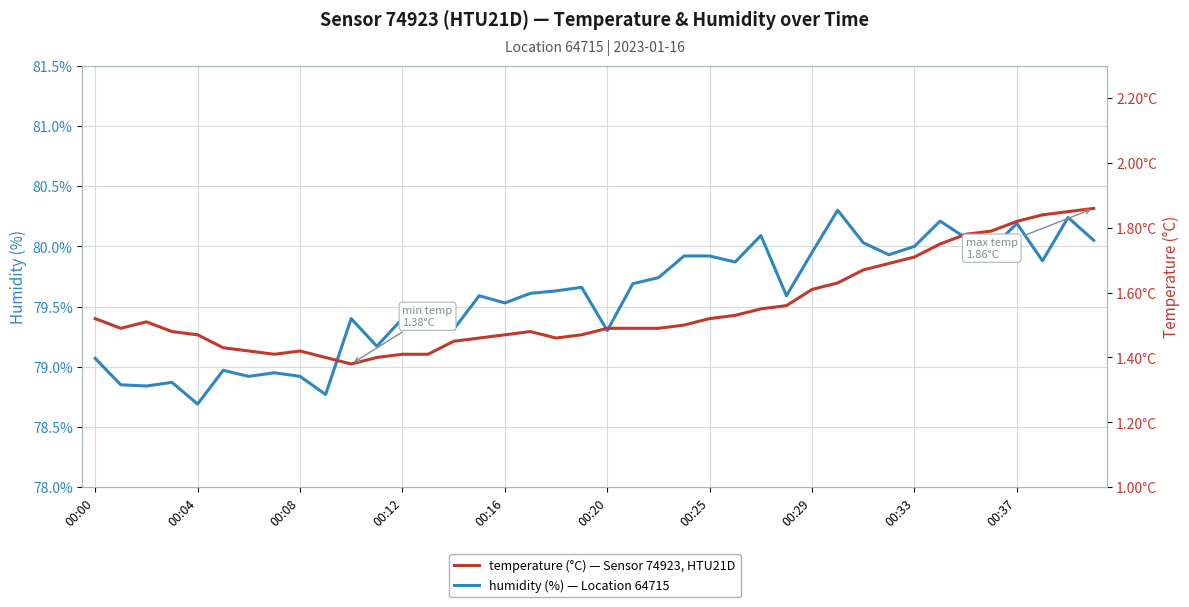

Rank the series at 19 from highest to lowest value.

humidity, temperature